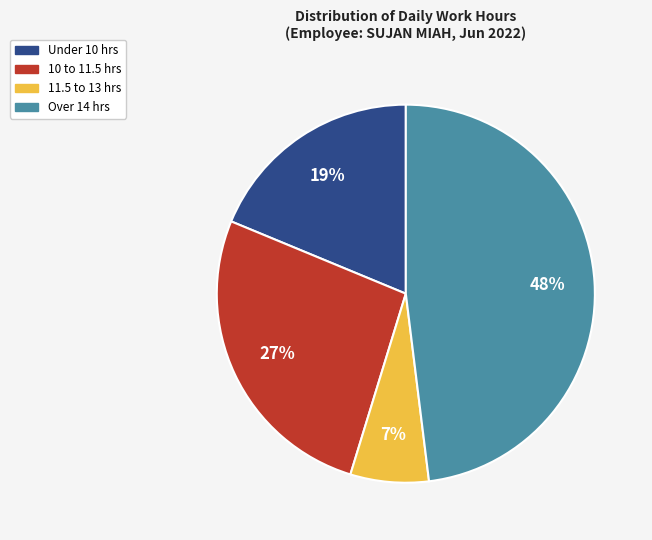

To the nearest percent, what is the average slice percentage?

25%